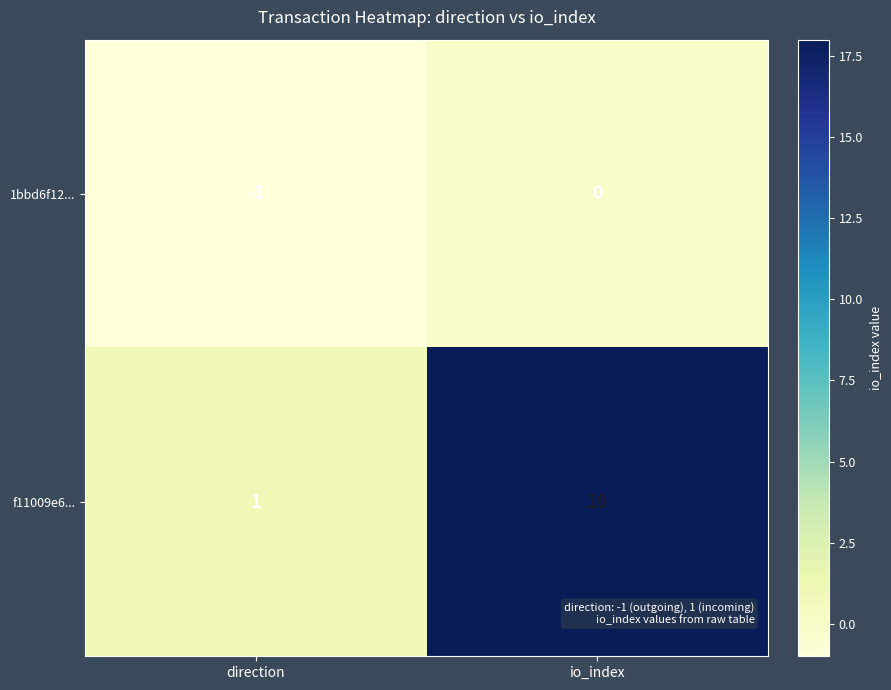

Which category has the lowest value across all series?

direction